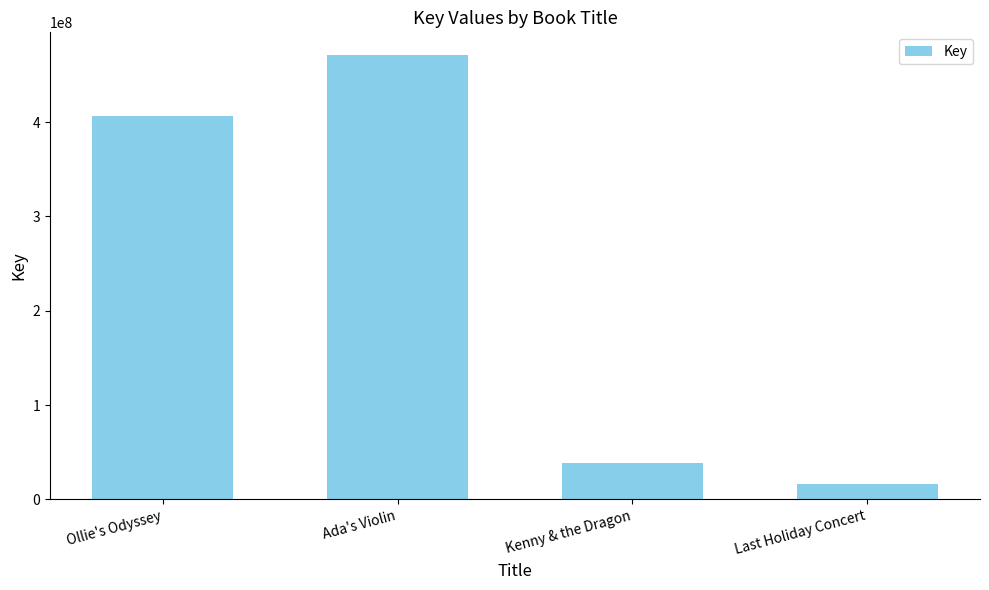

Rank the categories by value from highest to lowest.

Ada's Violin, Ollie's Odyssey, Kenny & the Dragon, Last Holiday Concert